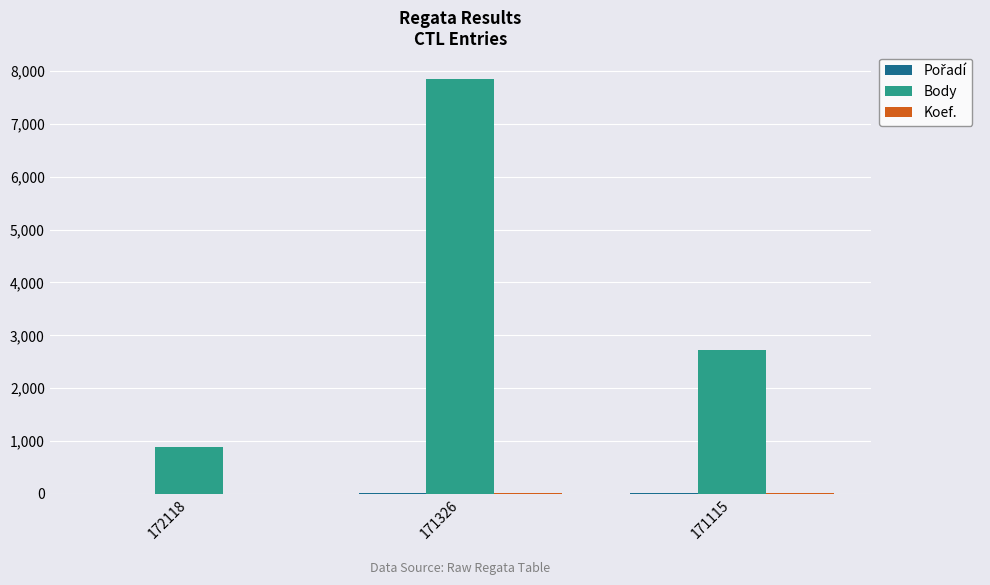

What is the sum of all Body values?

11436